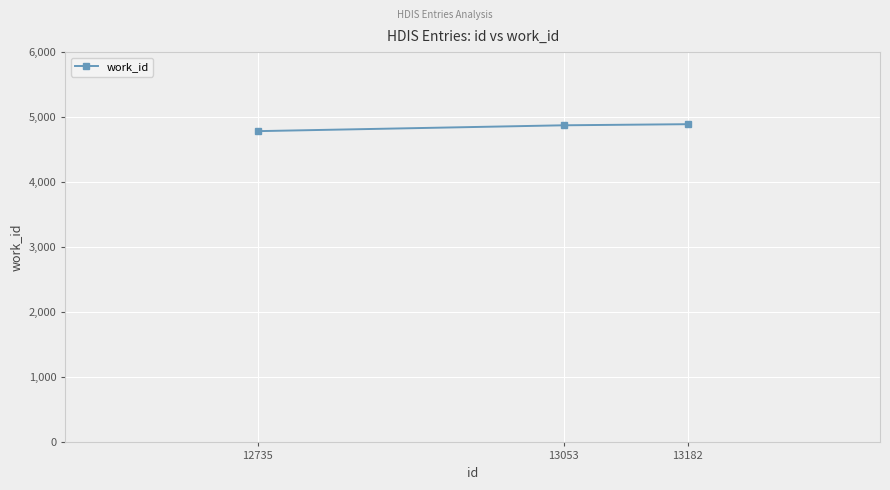

What is the greatest value displayed?

4892